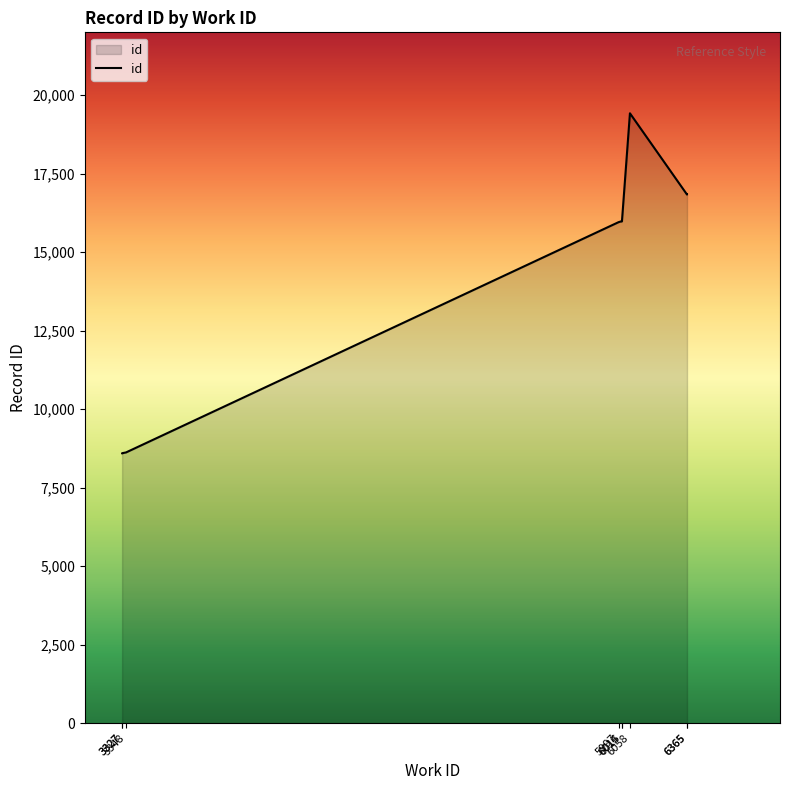

List the labels in order of value, largest first.

6058, 6365, 6365, 6014, 6015, 5997, 3348, 3327, 3327